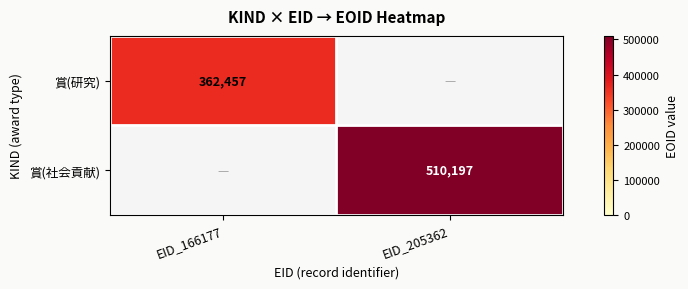

The value of 賞(研究) at EID_166177 is 362457. True or false?

True